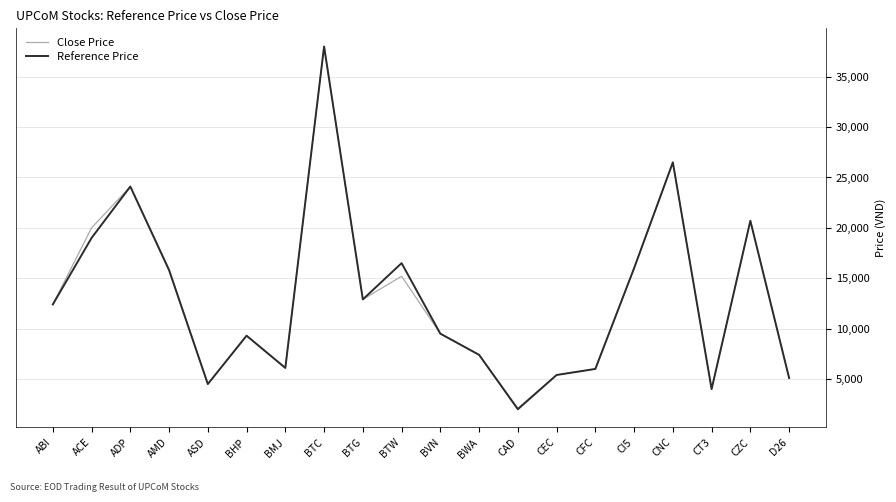

At which category does Close Price reach its first local peak?

ADP